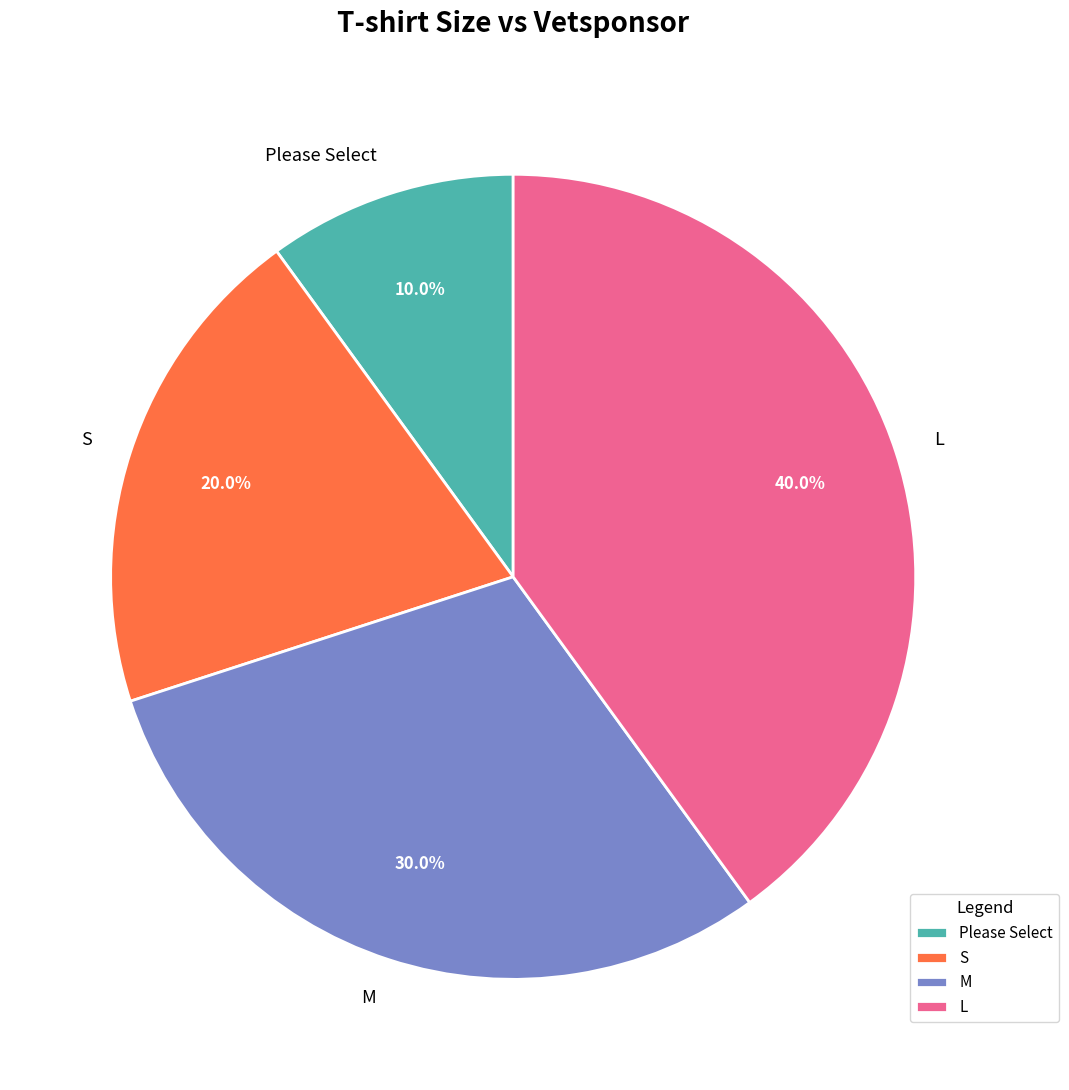

To the nearest percent, what is the difference between the L and M slice percentages?

10%